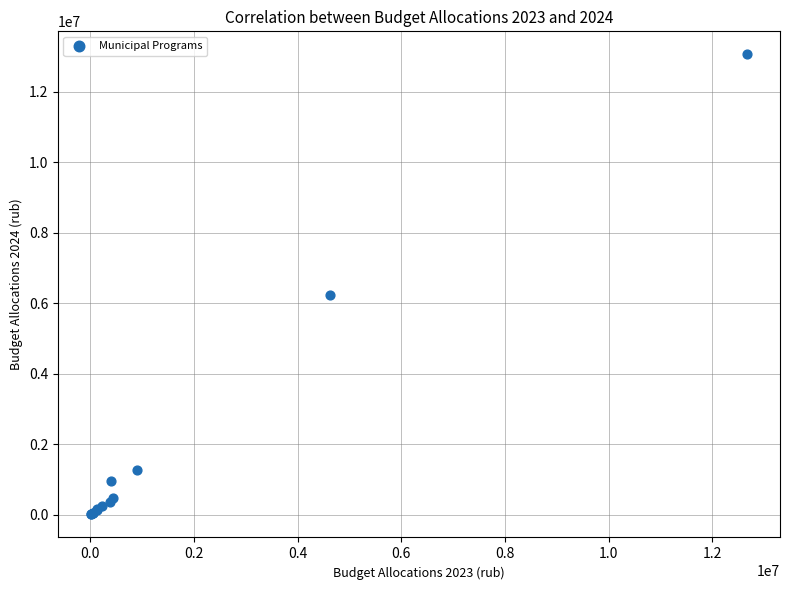

What Y value in the scatter plot is closest to 6538345?

6249985.4